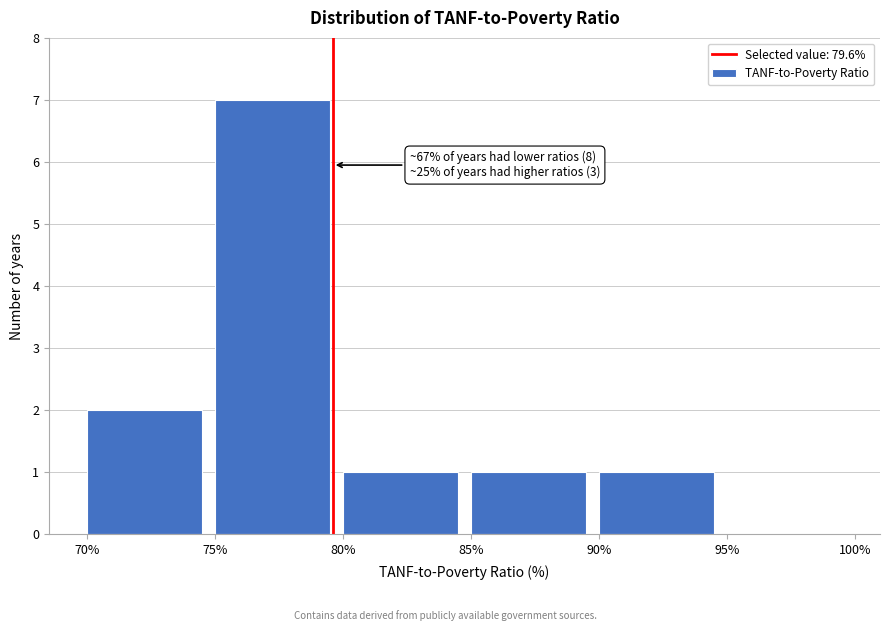

Which range on the x-axis has the tallest bar?

75% to 80%